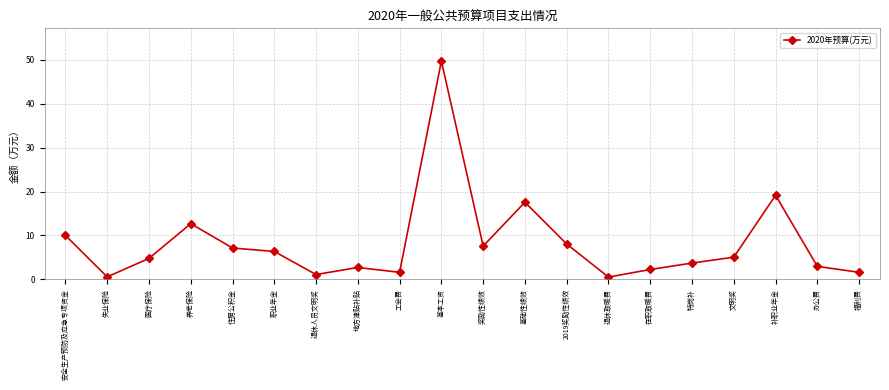

What is the value of the 19th point from the left?

2.9